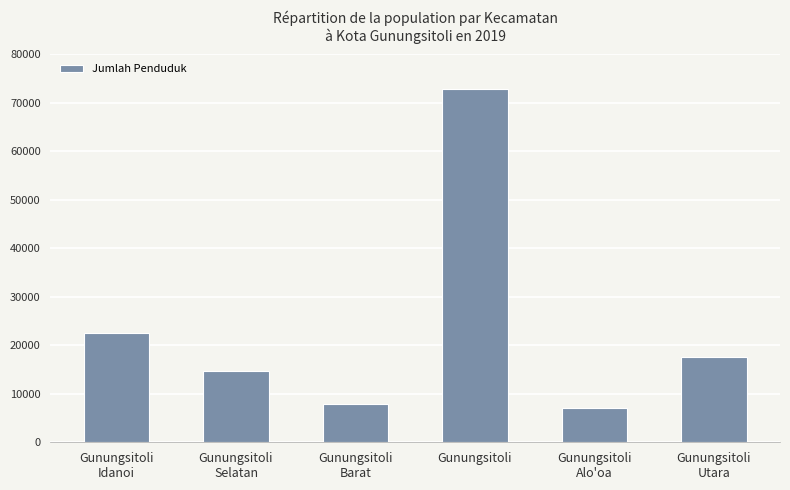

Count the number of categories in the chart.

6